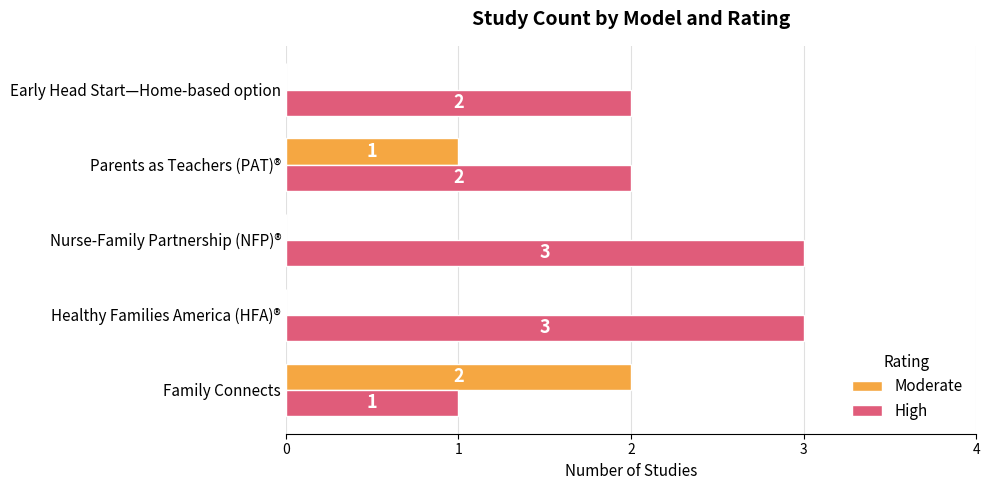

At which label is Moderate closest to 1?

Parents as Teachers (PAT)®